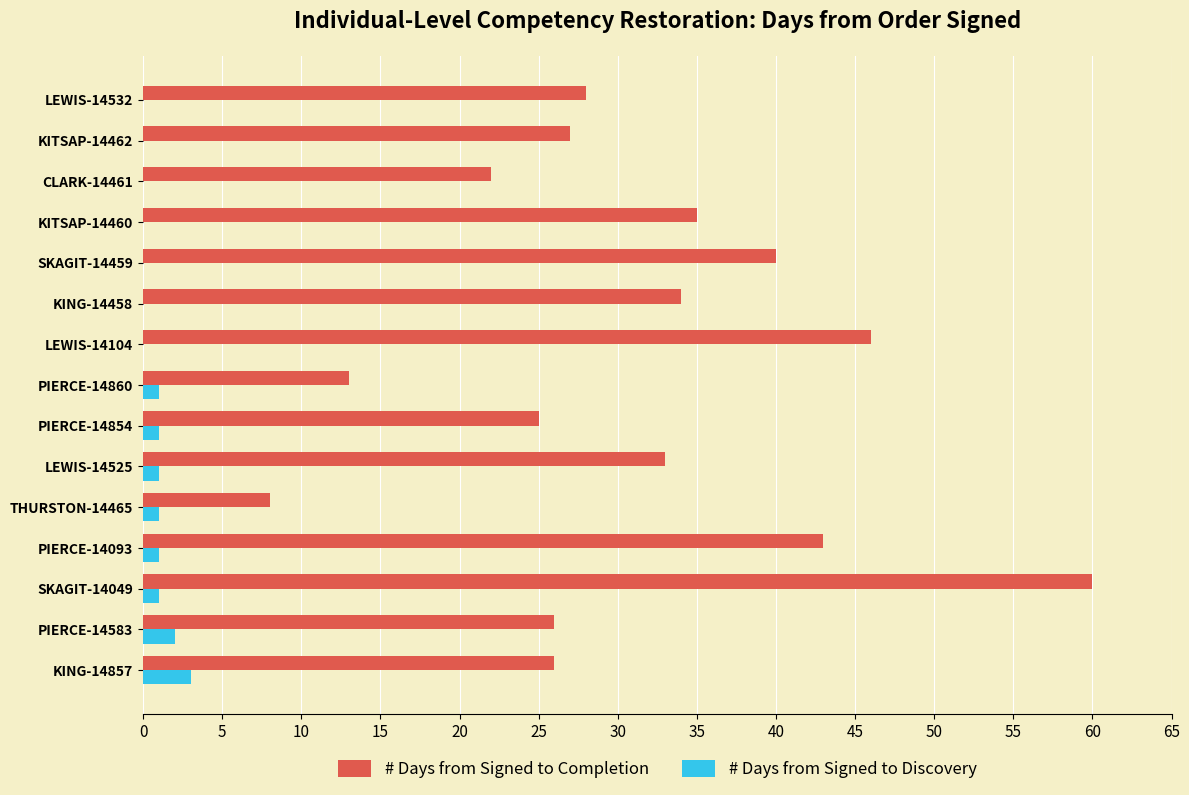

The value of # Days from Signed to Completion at PIERCE-14093 is 9. True or false?

False